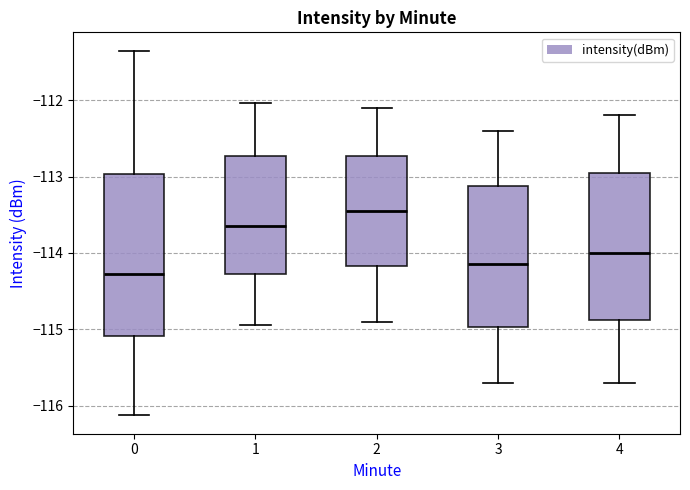

Reading left to right, transcribe this box plot: for each box, give where its median line is, the range the box spans, and where its two whiskers end, as read against the y-axis. The values are not printed on the chart, so give them approximately, as read against the axis.

0: median -114.3, box -115.1 to -113.0, whiskers -116.1 to -111.4
1: median -113.6, box -114.3 to -112.7, whiskers -114.9 to -112.0
2: median -113.4, box -114.2 to -112.7, whiskers -114.9 to -112.1
3: median -114.1, box -115.0 to -113.1, whiskers -115.7 to -112.4
4: median -114.0, box -114.9 to -112.9, whiskers -115.7 to -112.2